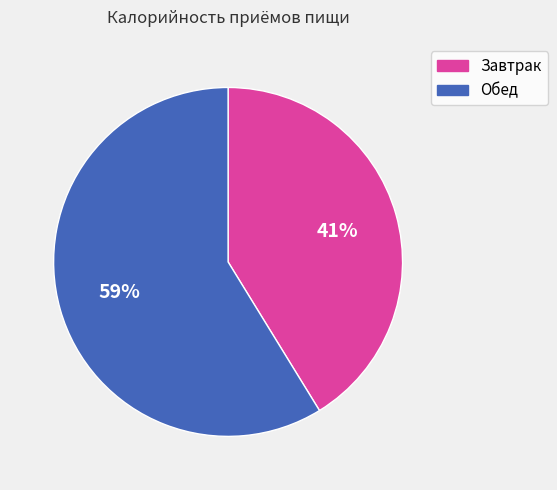

Rank the categories by value from highest to lowest.

Обед, Завтрак